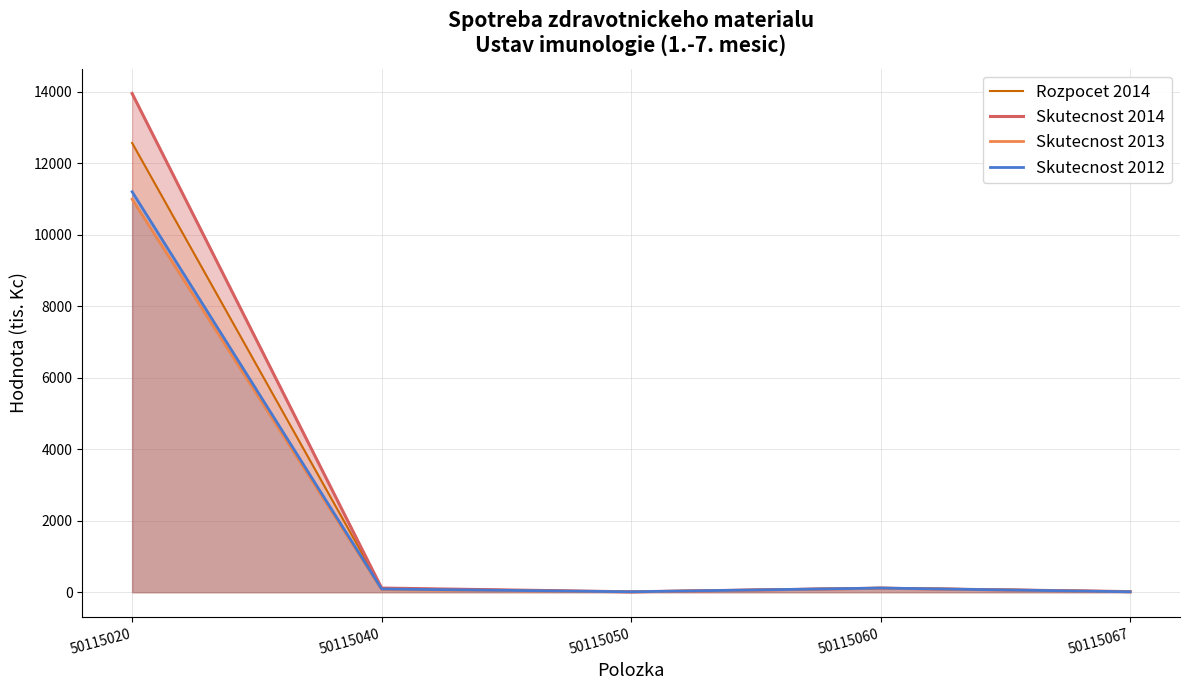

True or false: Skutecnost 2014 has a value of 11.2 at 50115050.

True